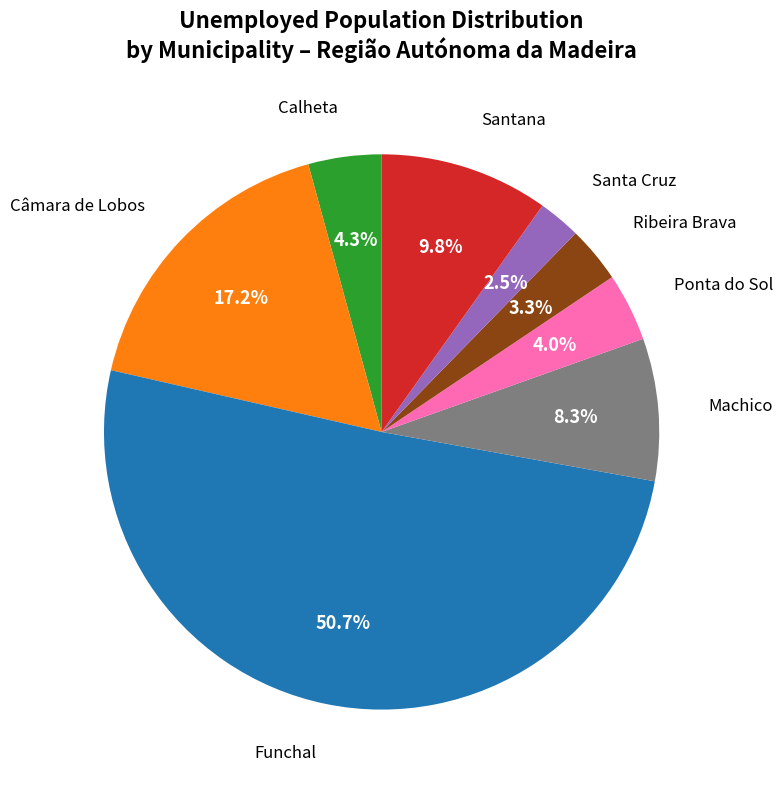

Which category has the biggest portion of the pie?

Funchal